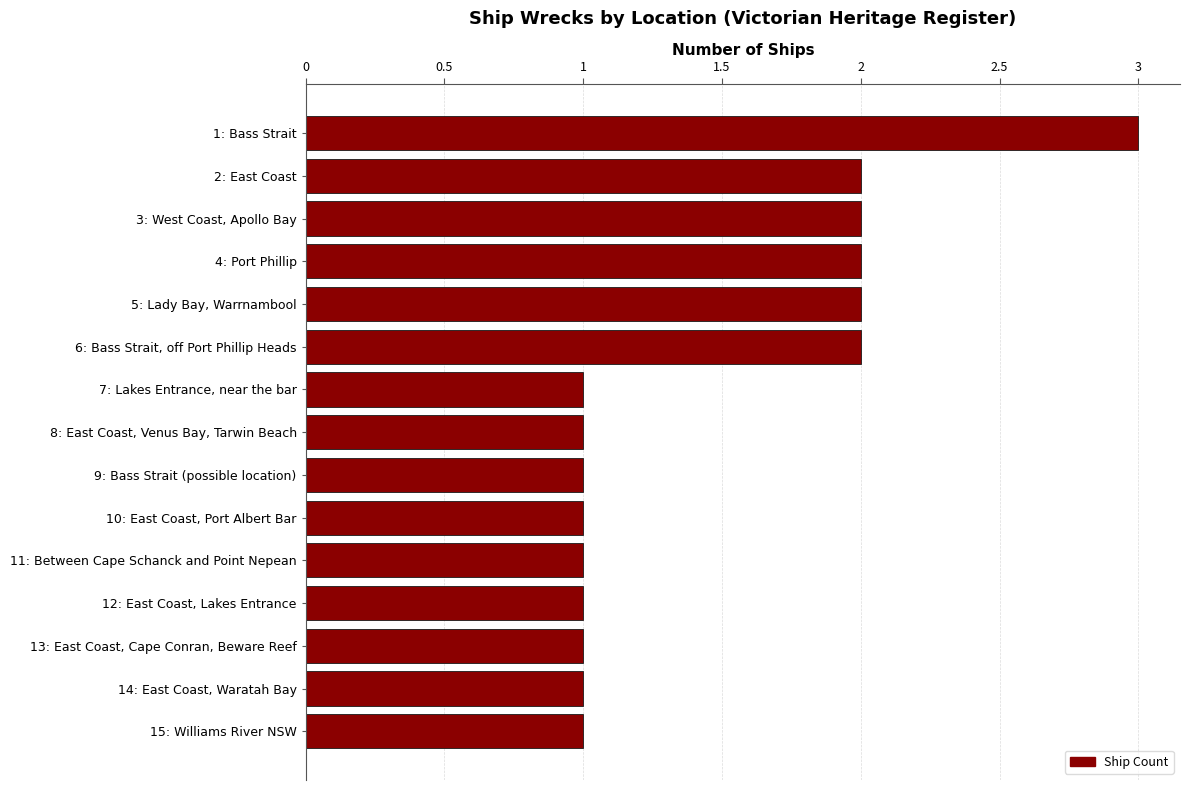

Does the chart contain stacked bars?

No